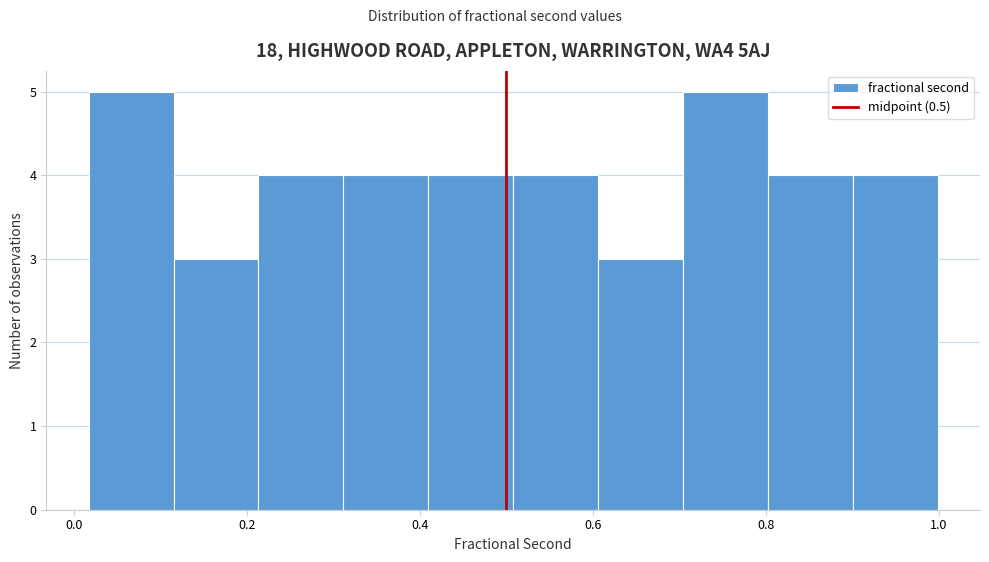

What is the height of the bar covering 0.70 to 0.80 on the x-axis? Neither the bar edges nor the heights are printed on the chart, so give them approximately, as read against the axes.

5